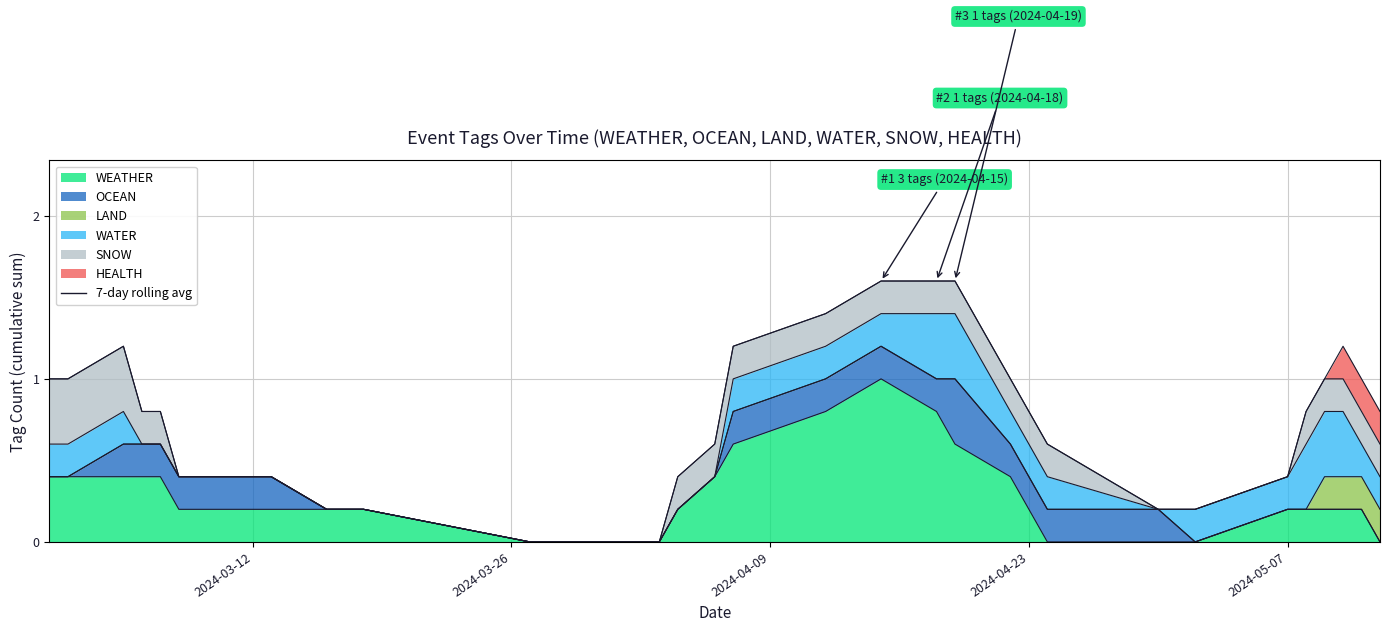

True or false: SNOW and WATER cross at least once.

False